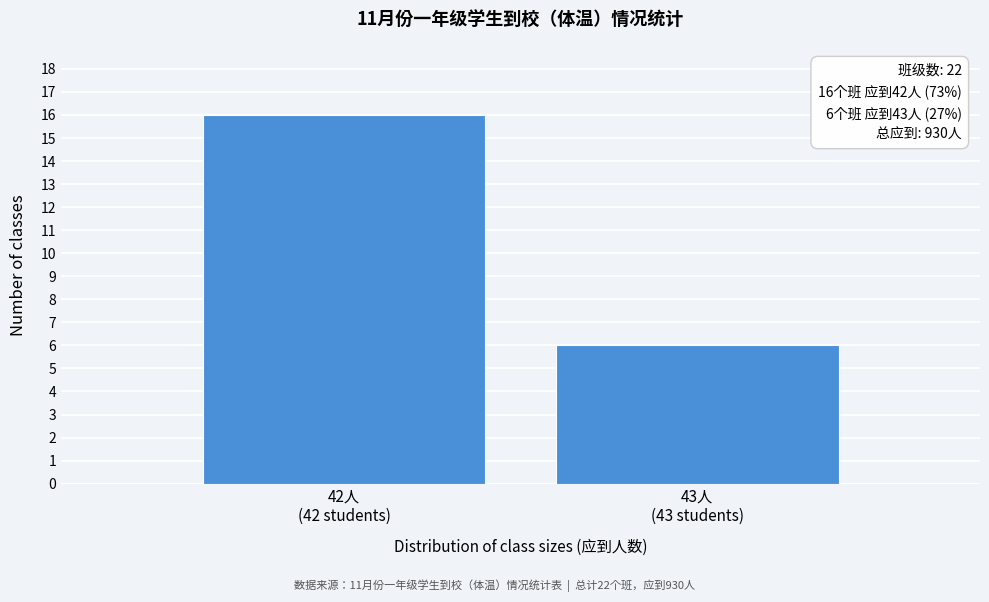

Reading left to right, list all the values displayed in this chart.

16	6